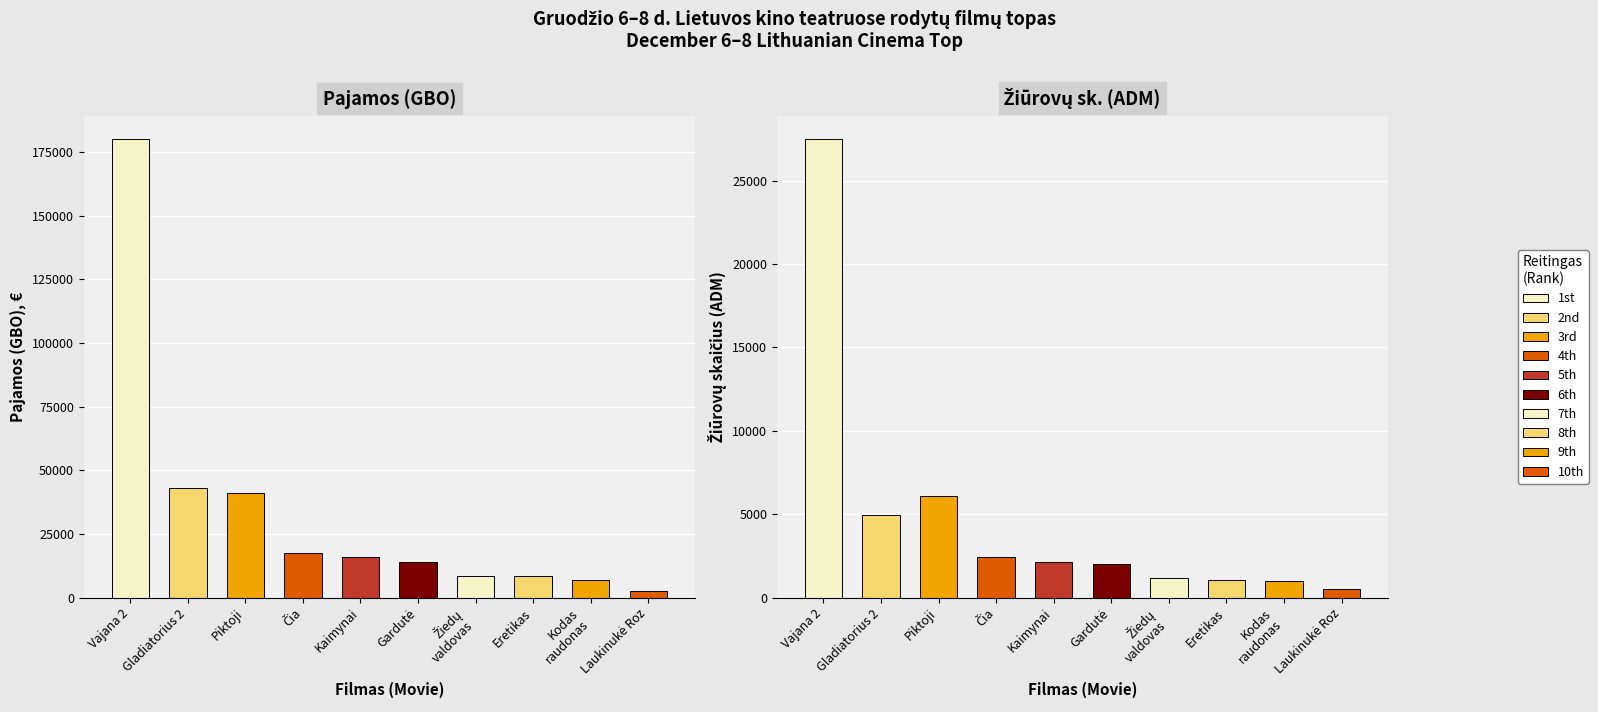

What position from the right is Gardutė?

5